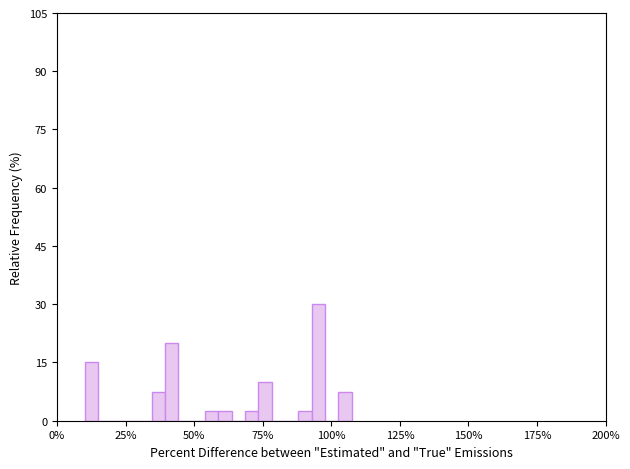

Read against the x-axis, roughly where is the centre of the tallest bar?

95